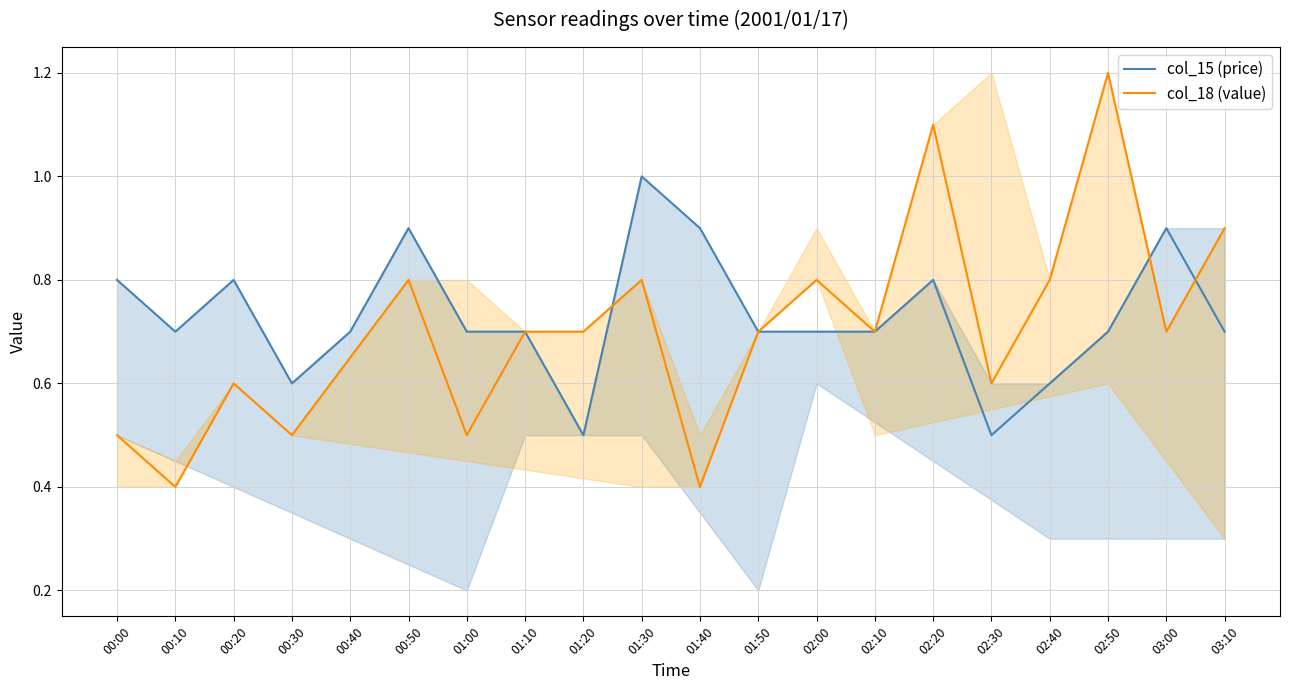

Rank the categories by col_18 (value) value from lowest to highest.

00:10, 01:40, 00:00, 00:30, 01:00, 00:20, 02:30, 00:40, 01:10, 01:20, 01:50, 02:10, 03:00, 00:50, 01:30, 02:00, 02:40, 03:10, 02:20, 02:50